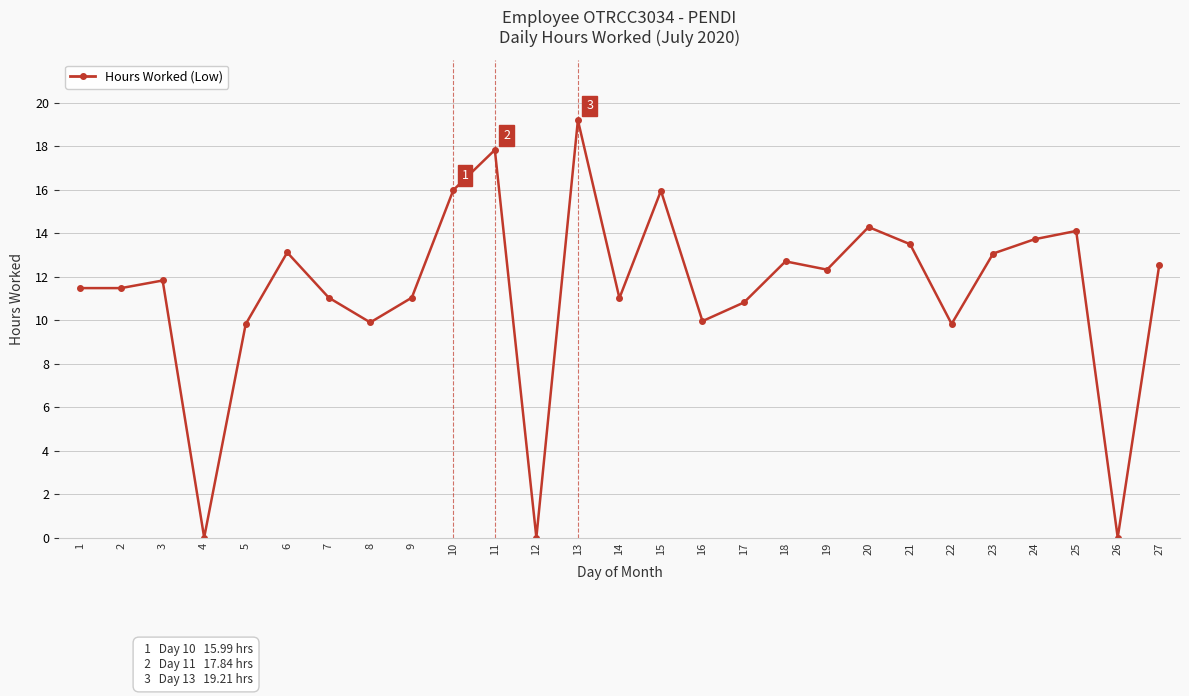

Where is the first local maximum?

3